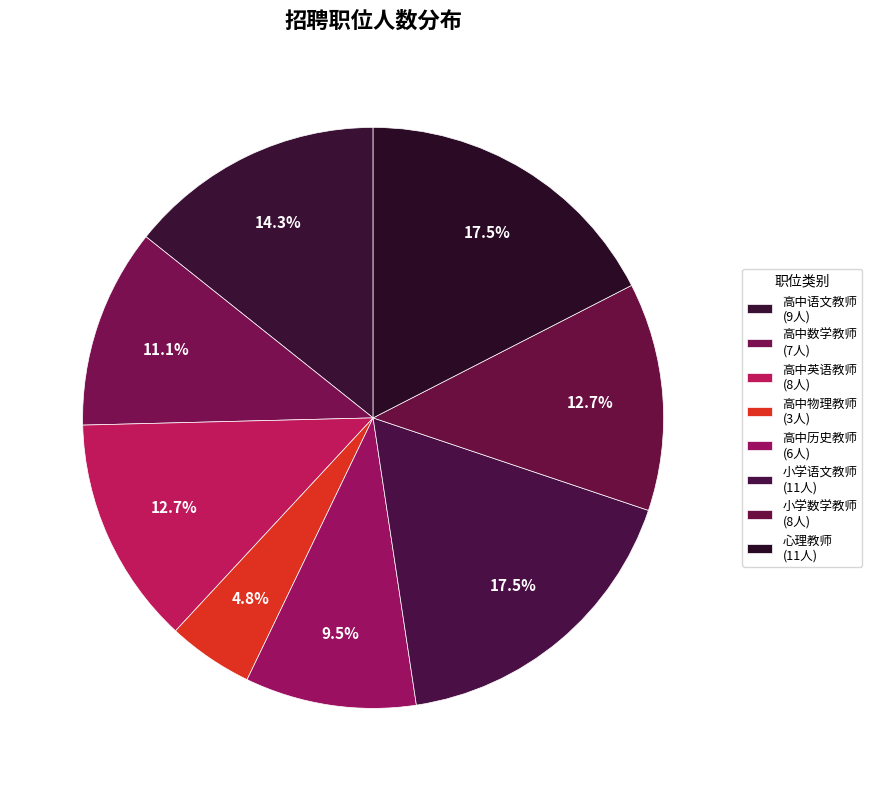

How many slices are in this pie chart?

8